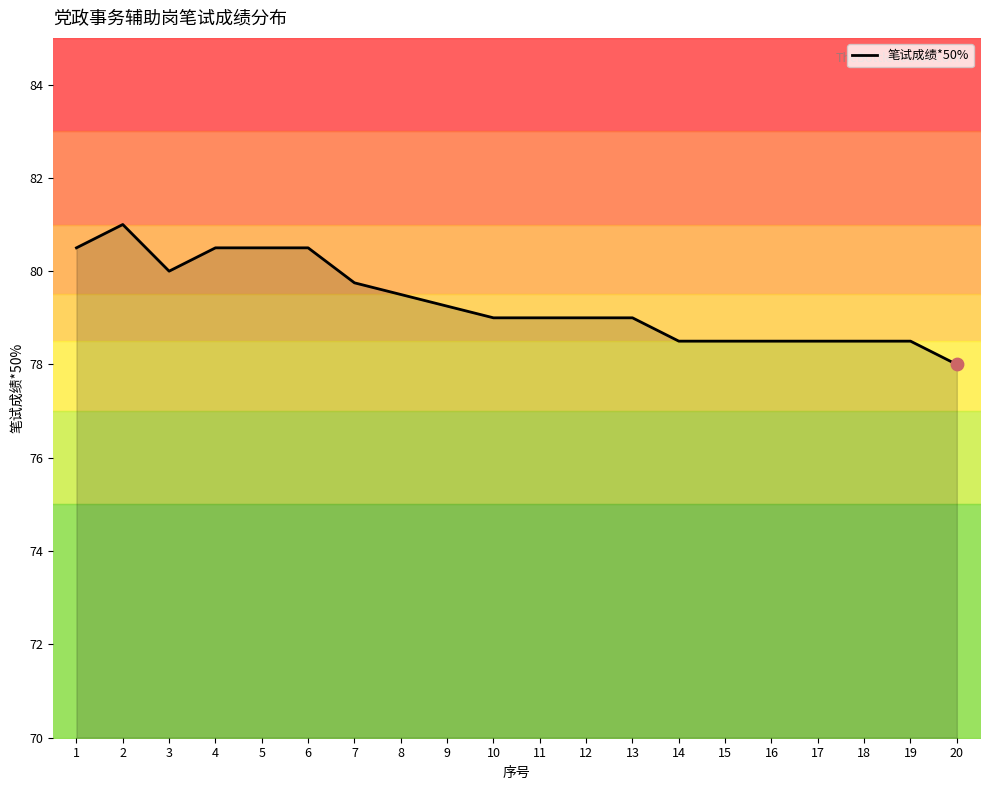

What is the ratio of the value at 16 to the value at 2?

1.0